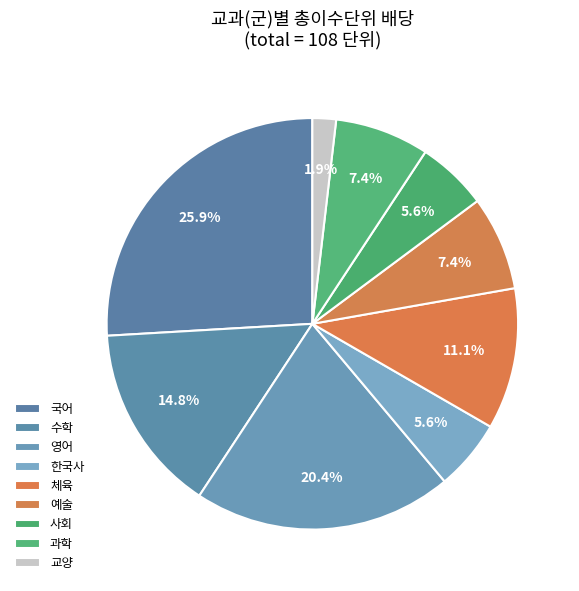

What is the change in value from 수학 to 한국사?

-10